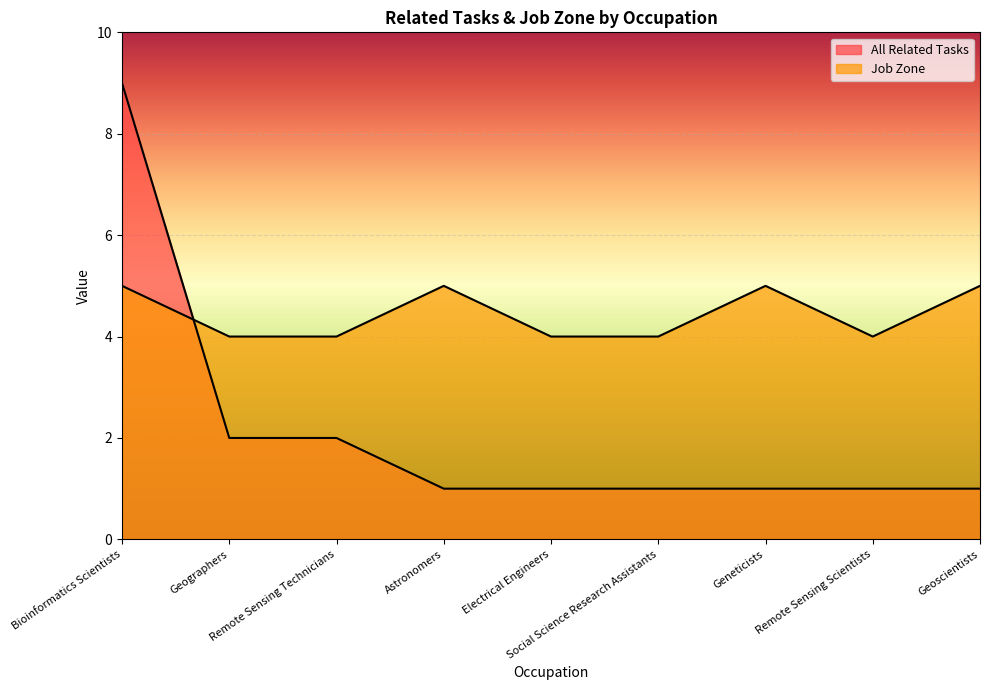

What is the minimum value shown in the chart?

1